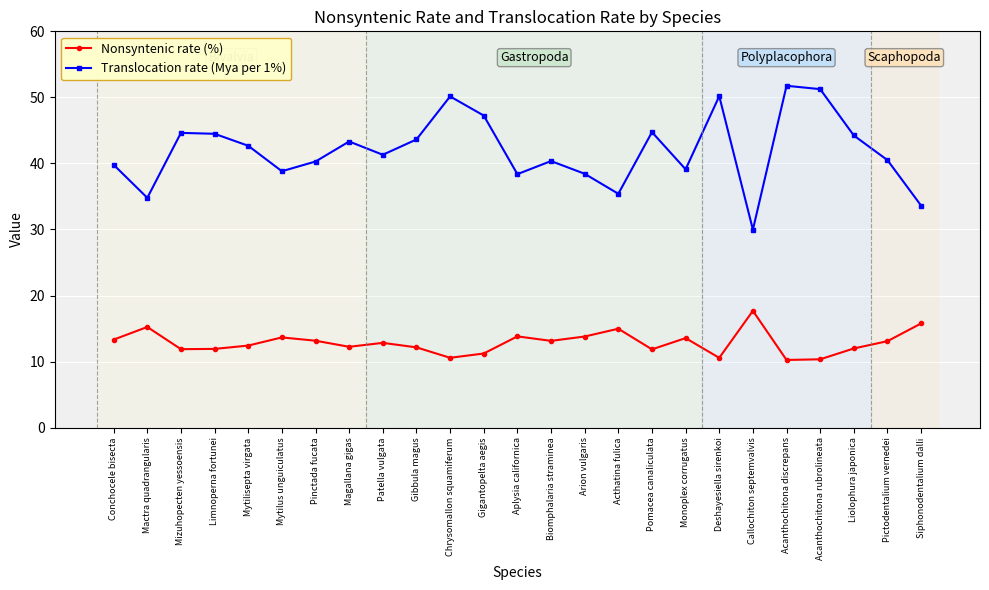

What is the total value across all series at Liolophura japonica?

56.2